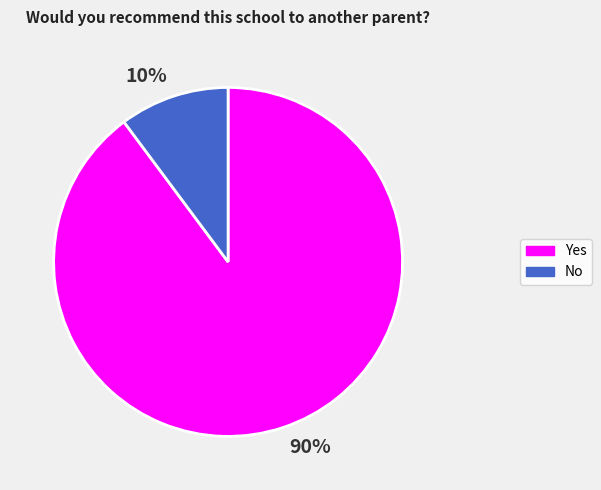

To the nearest percent, what portion does 10% represent?

10%